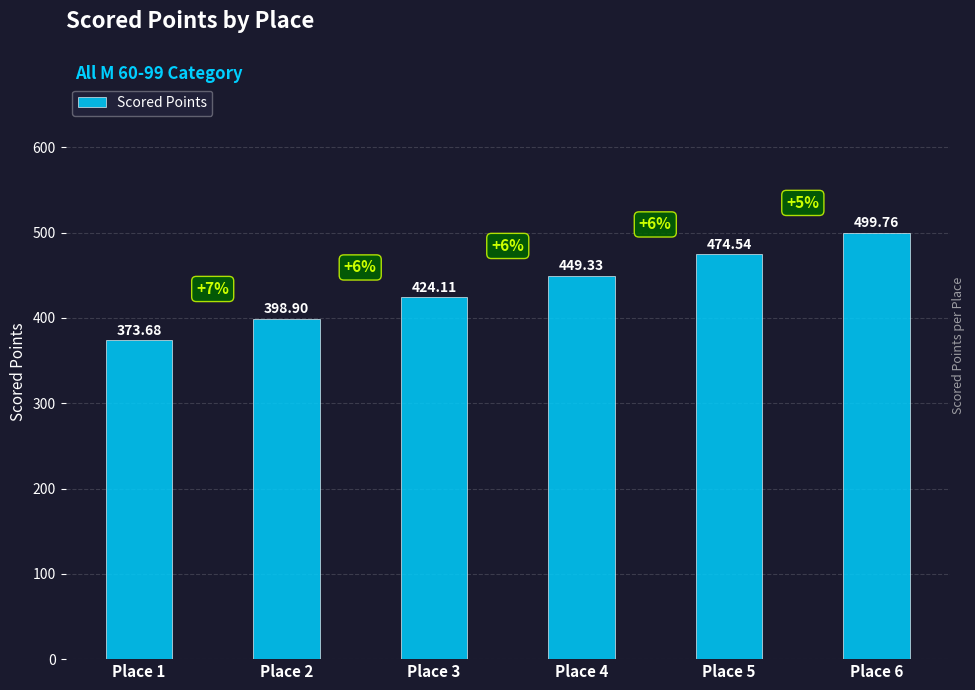

The chart shows a value of 499.8 at Place 6. True or false?

True